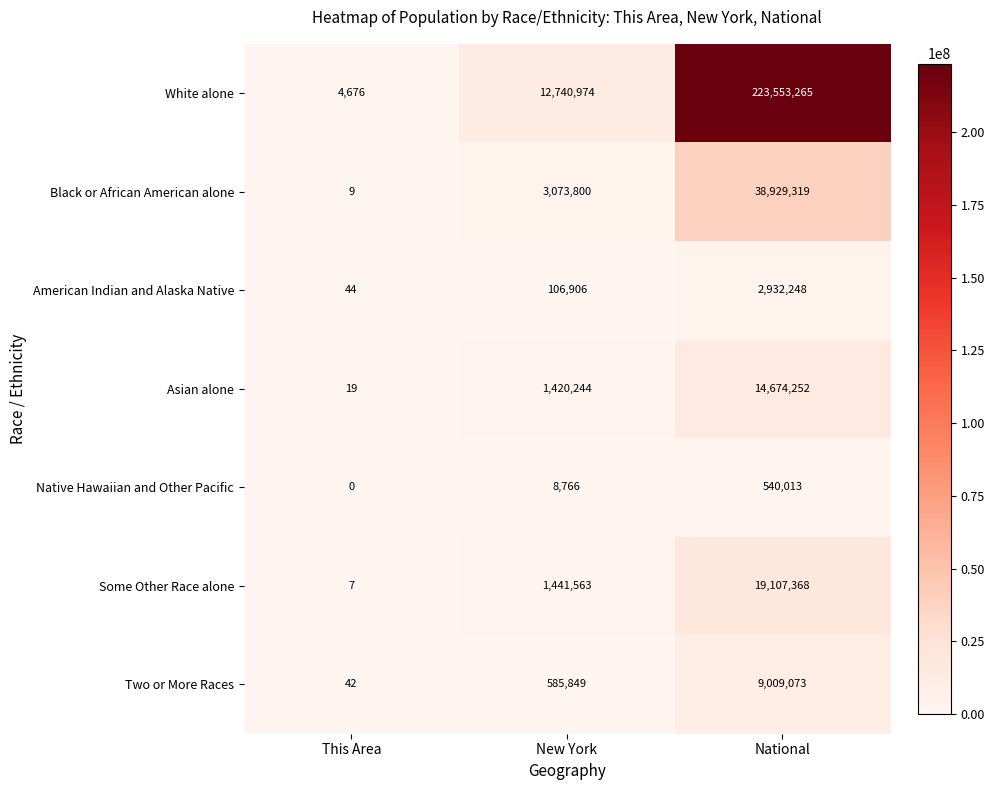

Which series has the widest spread of values?

White alone